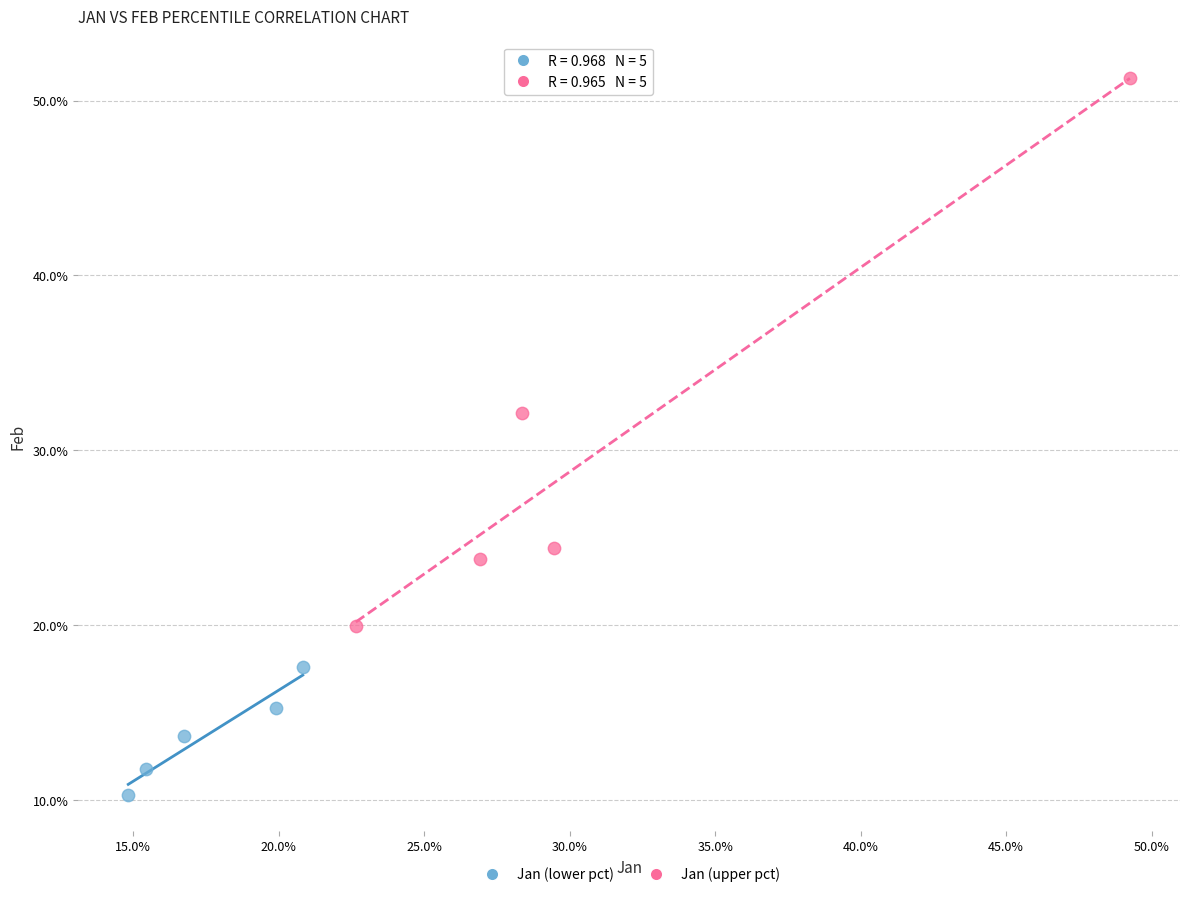

What are all the series names shown in the legend?

Jan (lower pct), Jan (upper pct)